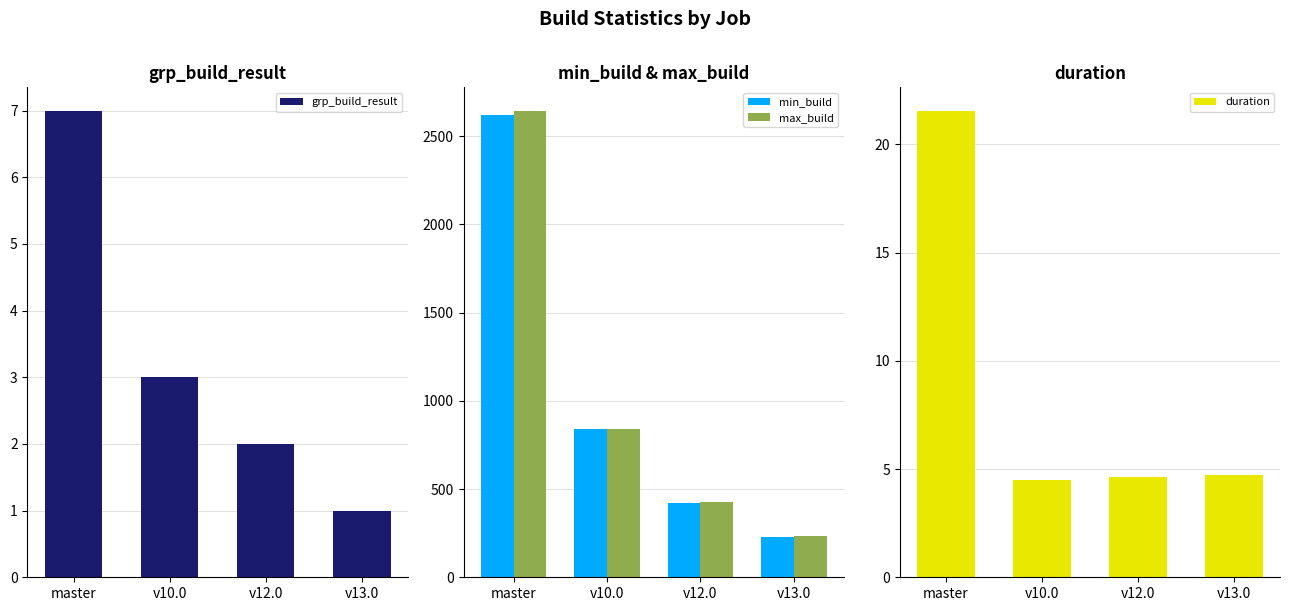

Reading right to left, extract all data points from this chart.

grp_build_result: v13.0=1.0	v12.0=2.0	v10.0=3.0	master=7.0
min_build: v13.0=228.0	v12.0=422.0	v10.0=838.0	master=2619.0
max_build: v13.0=232.0	v12.0=426.0	v10.0=842.0	master=2644.0
duration: v13.0=4.7	v12.0=4.6	v10.0=4.5	master=21.6